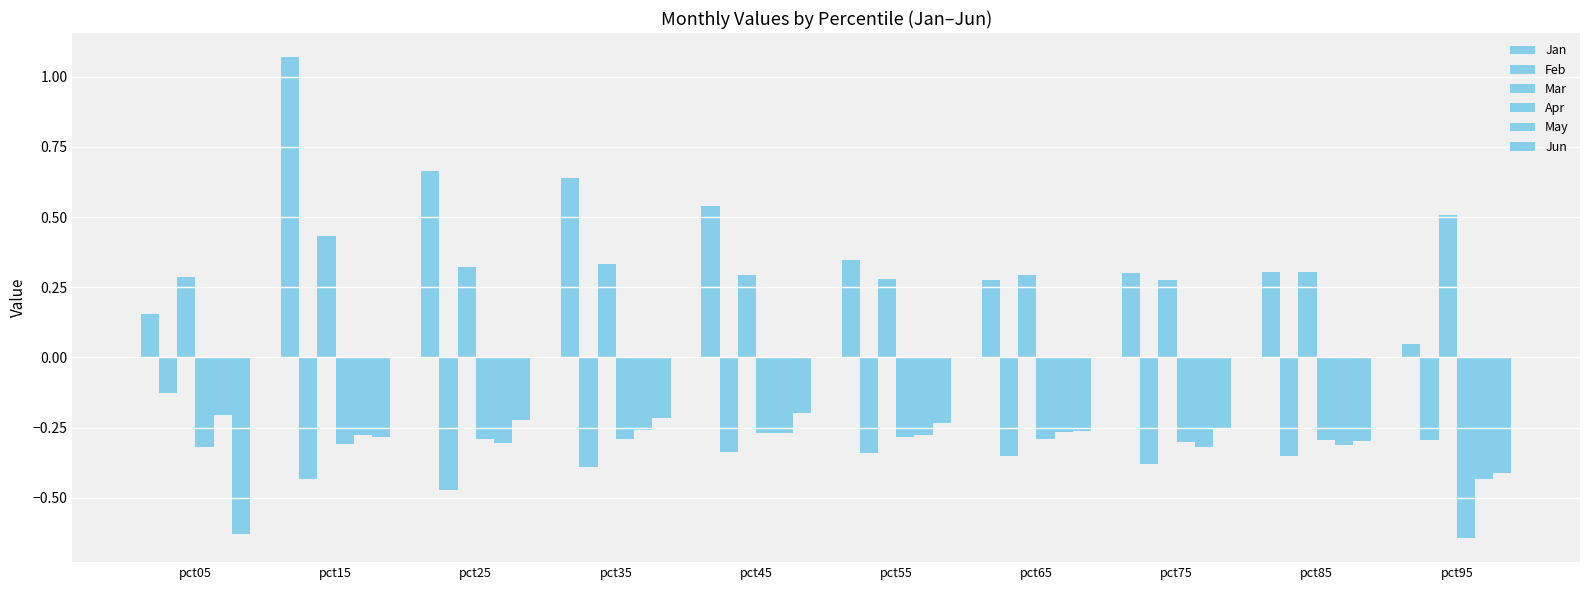

The value of Apr at pct45 is -0.4. True or false?

False